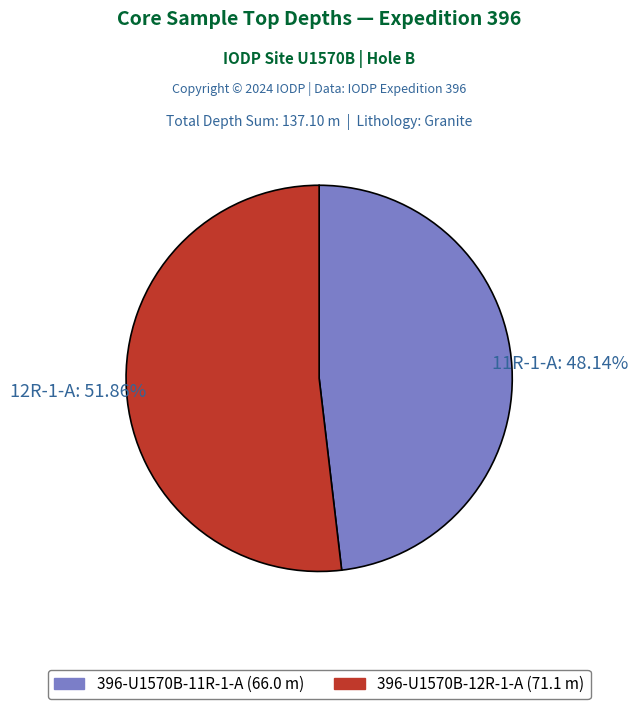

To the nearest percent, what portion does 396-U1570B-11R-1-A represent?

48%